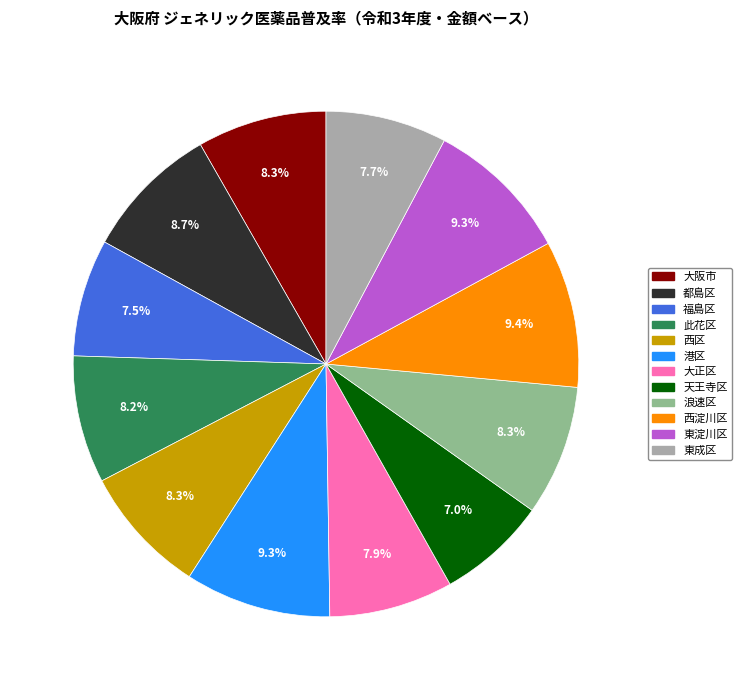

Does any single category account for the majority?

No